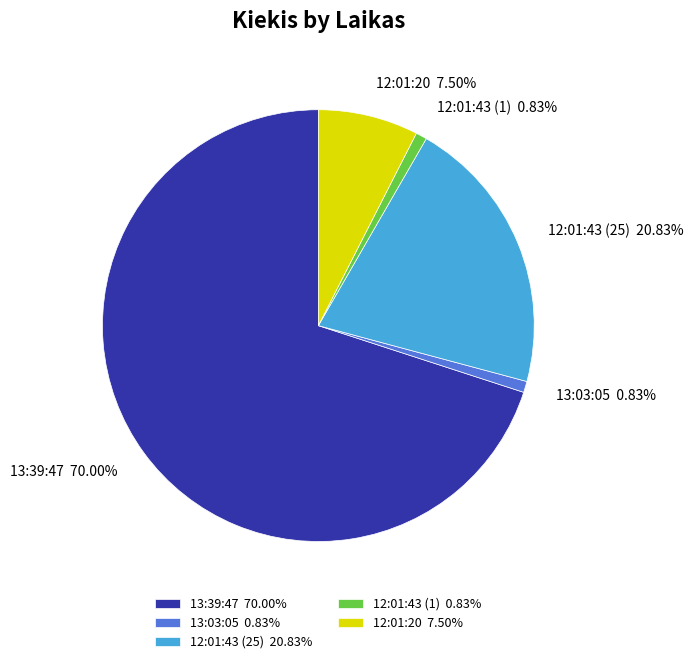

Does any single category account for the majority?

Yes